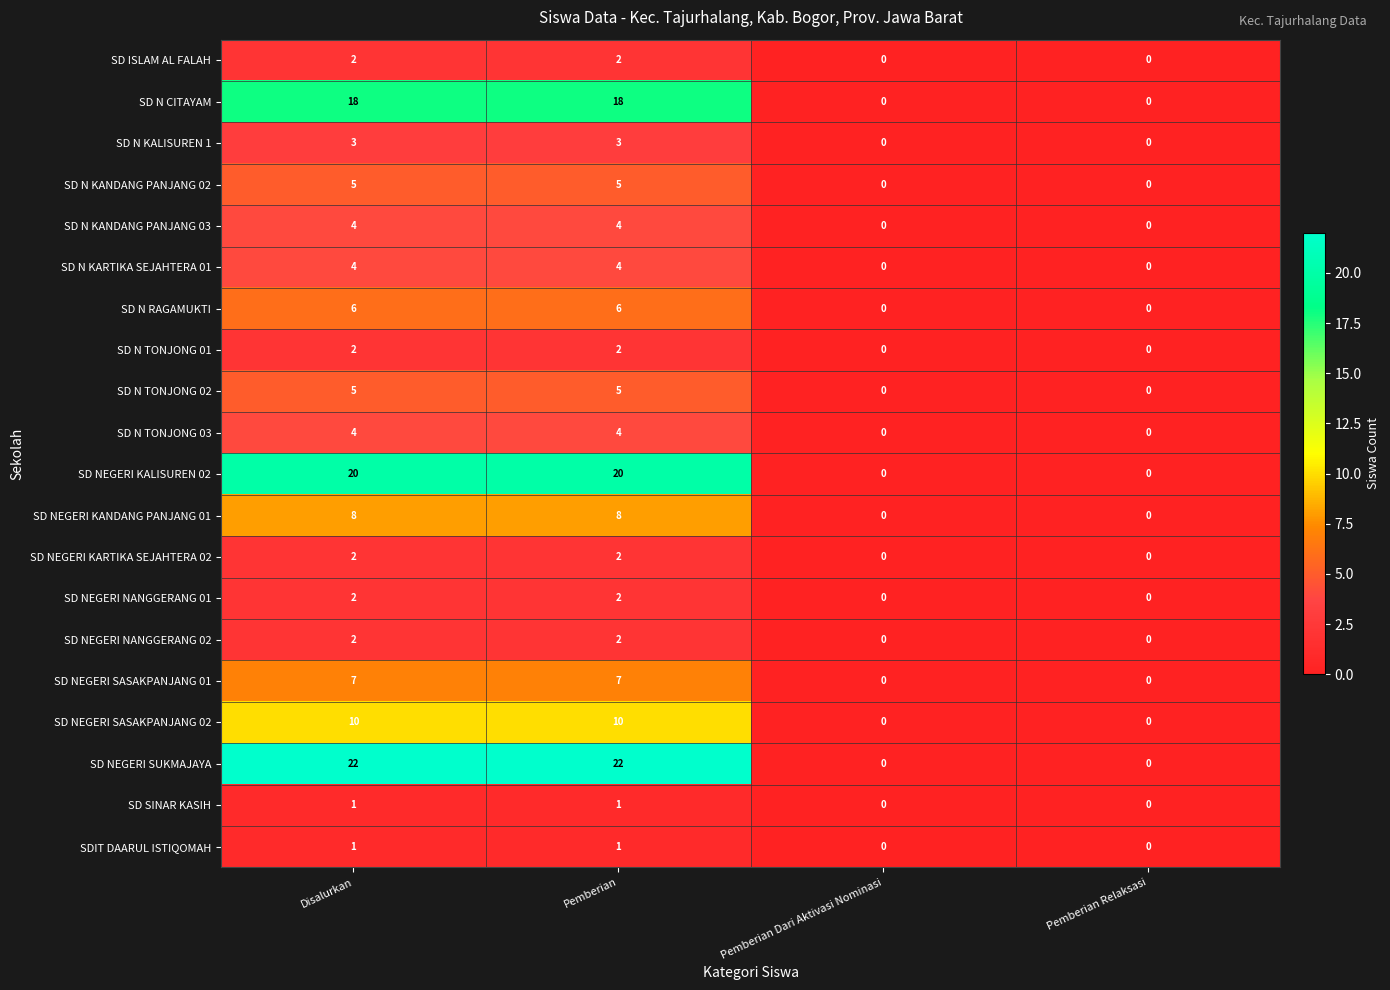

What is the maximum value shown in the chart?

22